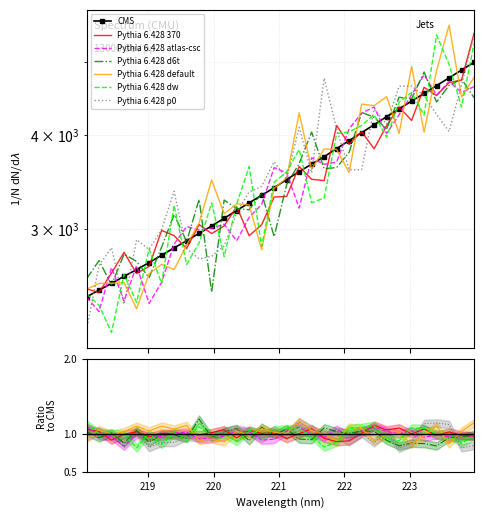

What is the label of the 10th point from the left?

219.7801